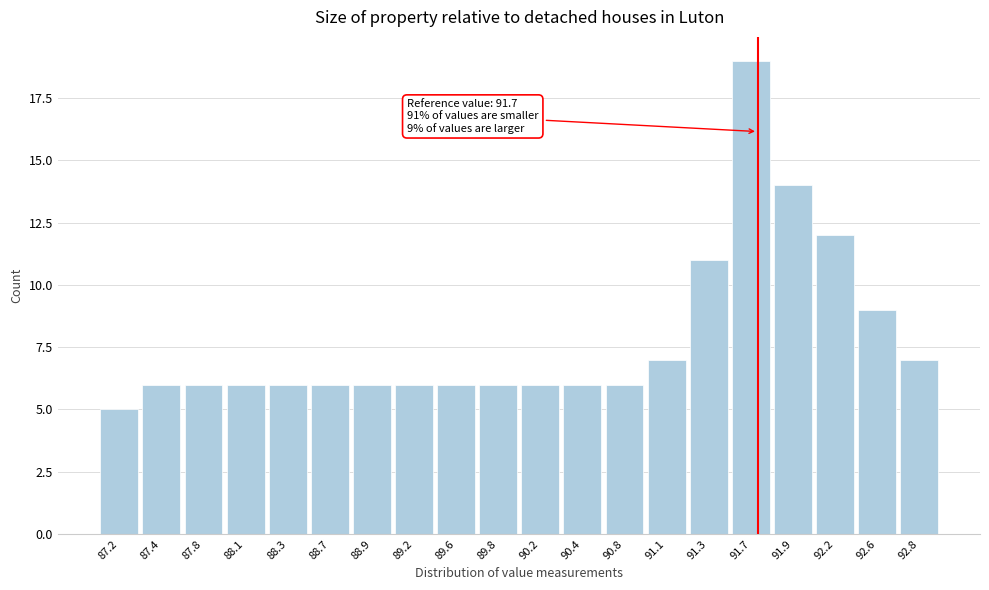

Over which range of the x-axis is the bar tallest?

91.5 to 91.8